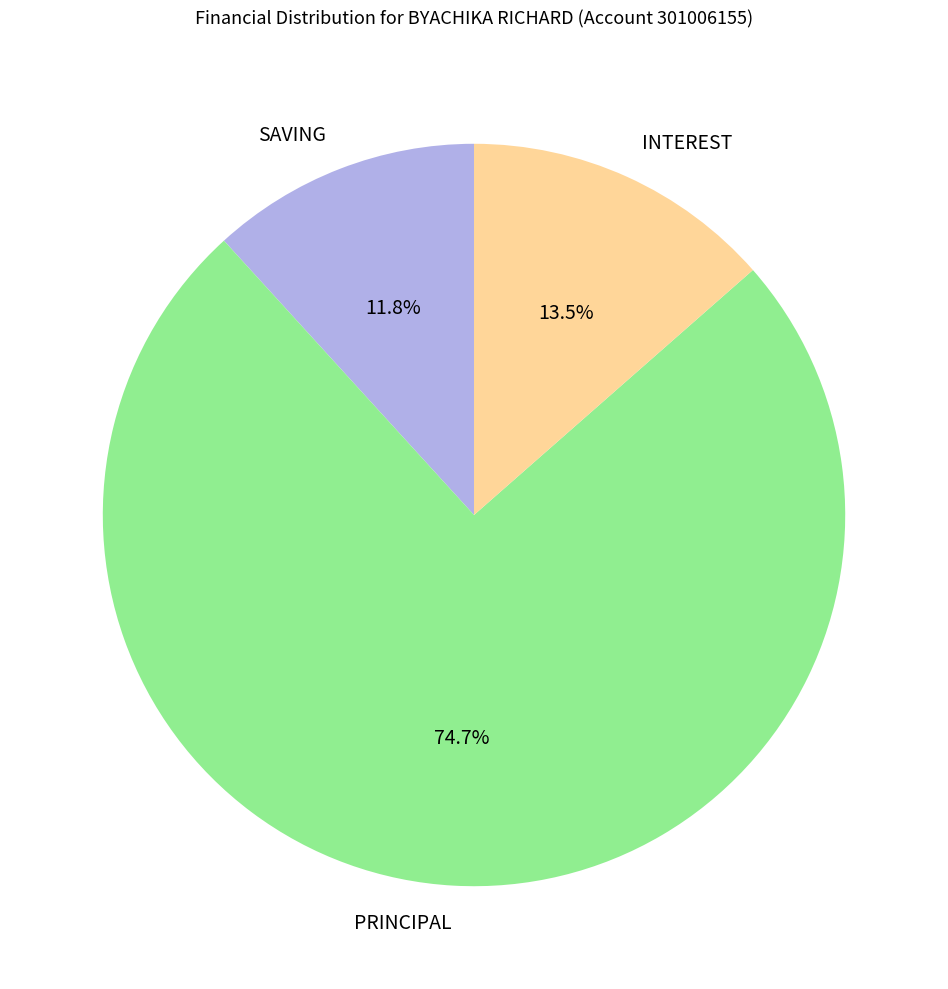

Rank the categories by value from lowest to highest.

SAVING, INTEREST, PRINCIPAL